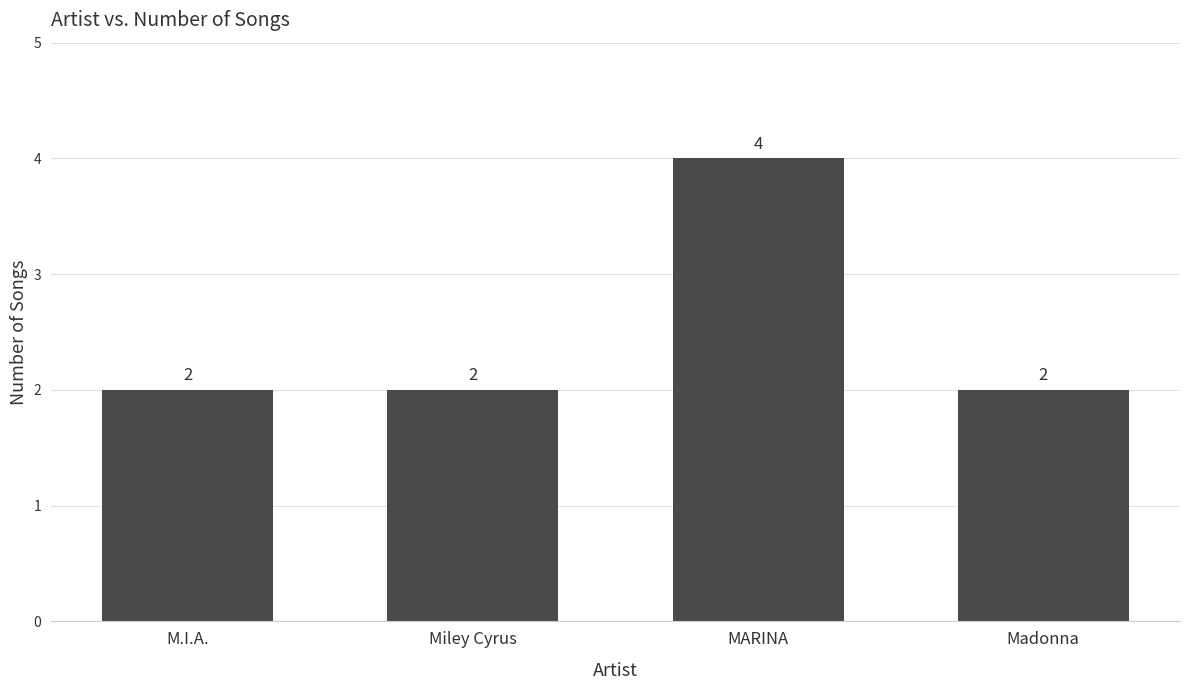

What is the ratio of the value at Madonna to the value at M.I.A.?

1.0